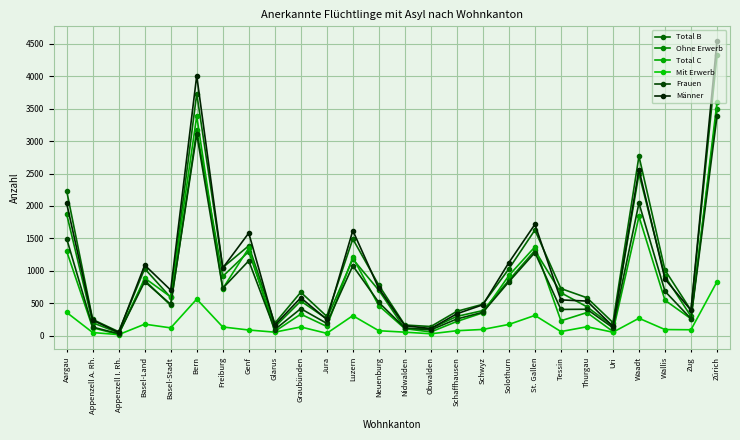

Rank the series by their maximum value, from lowest to highest.

Mit Erwerb, Frauen, Ohne Erwerb, Total C, Total B, Männer